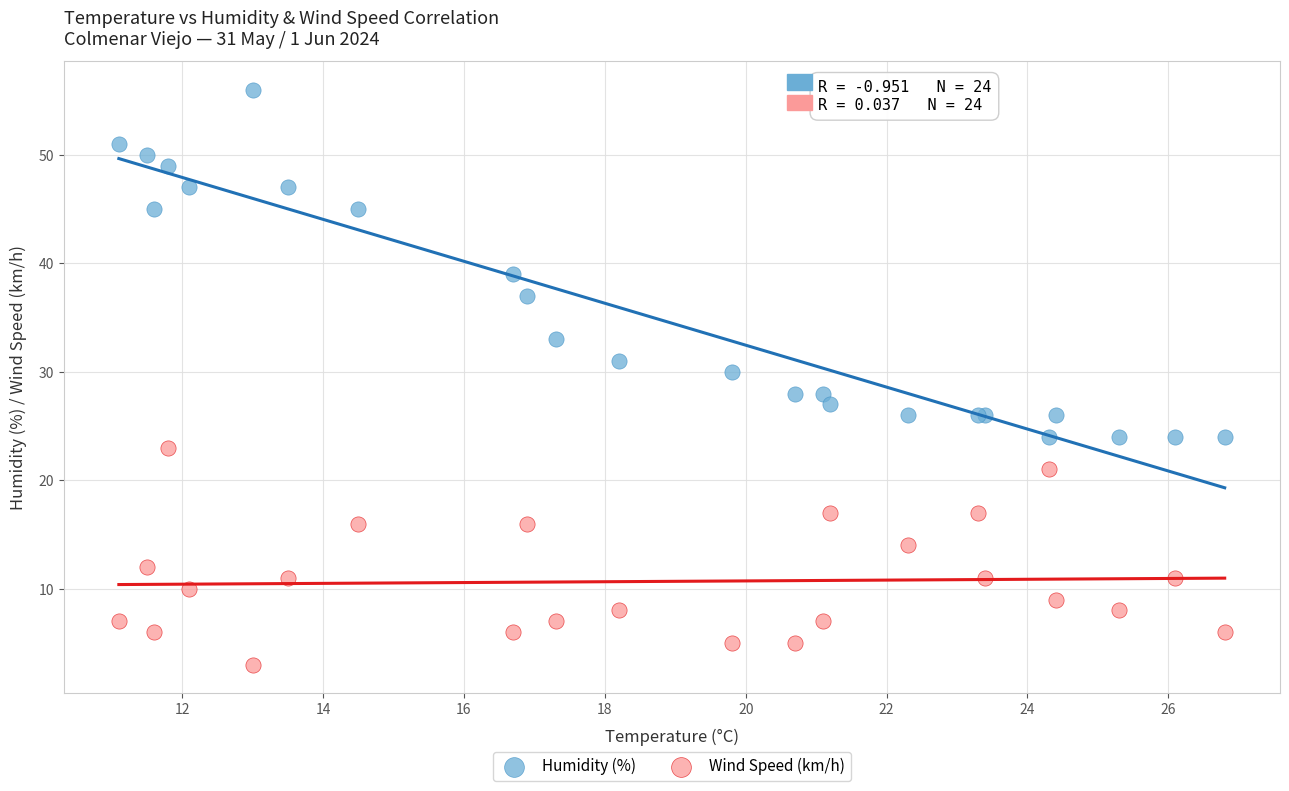

Which series contains the lowest Y value?

Wind Speed (km/h)